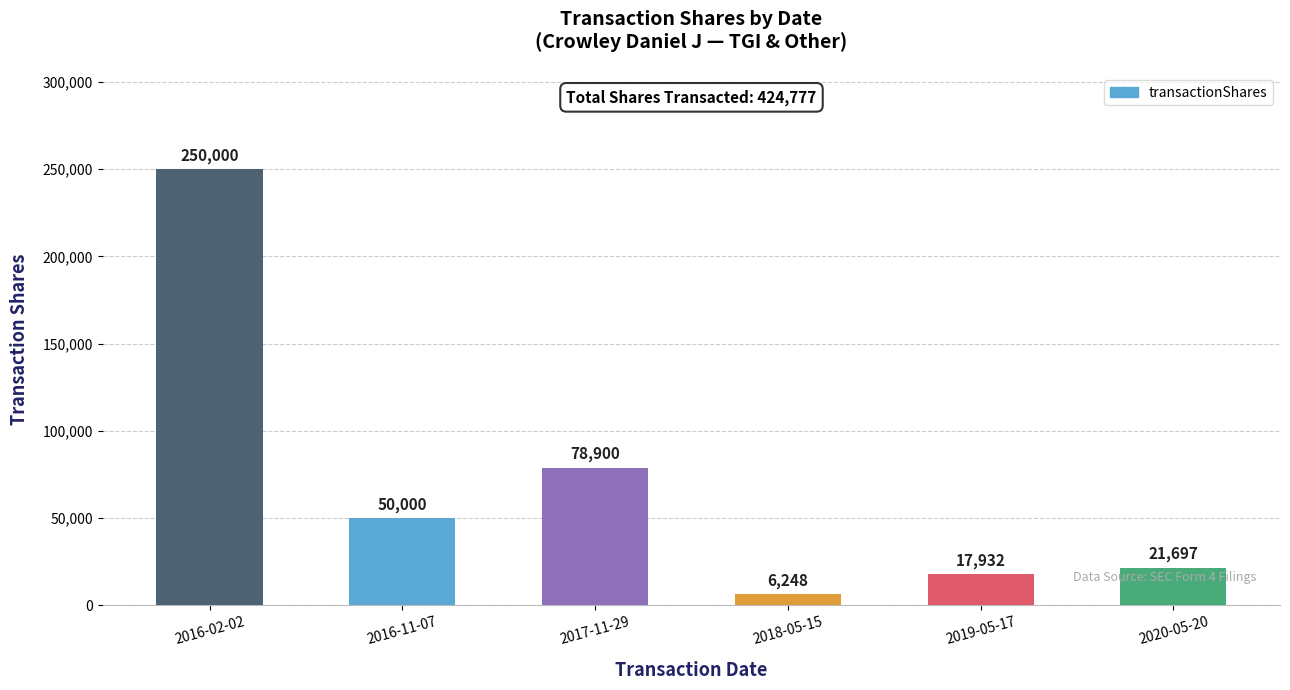

What is the value of the 3rd bar from the left?

78900